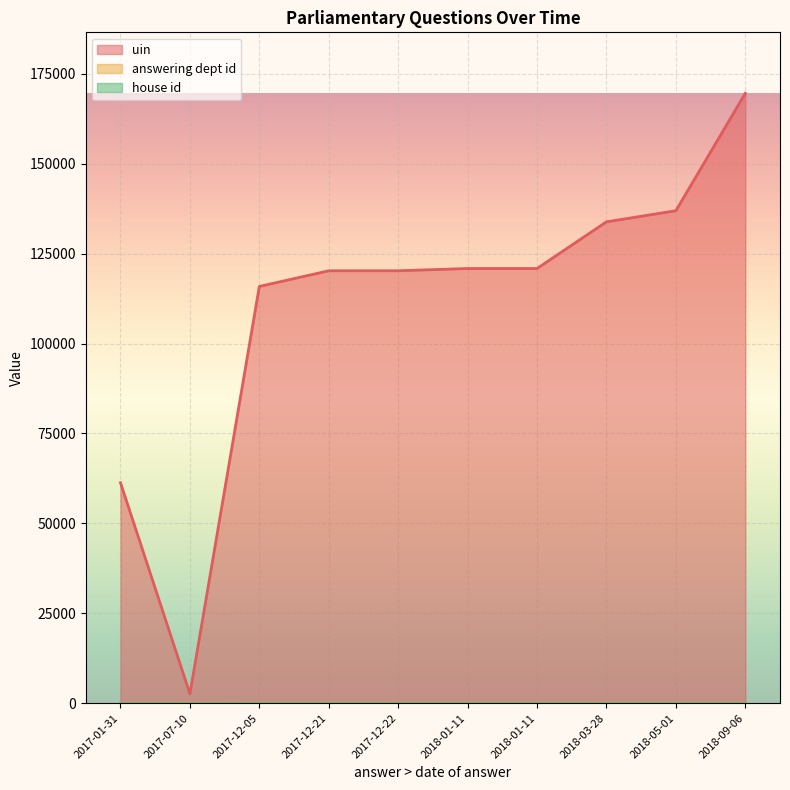

At how many categories does at least one series exceed 124302?

3